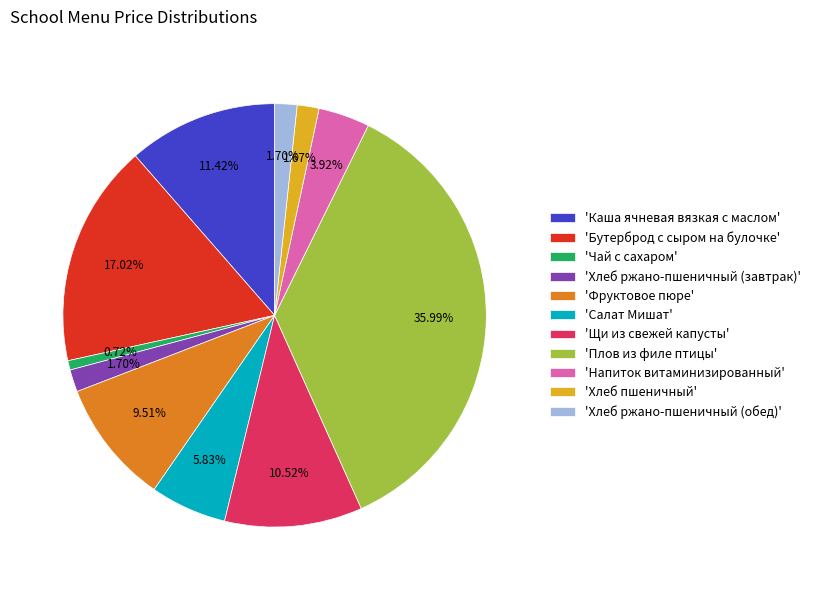

Combined, do 'Бутерброд с сыром на булочке' and 'Щи из свежей капусты' account for over 50%?

No